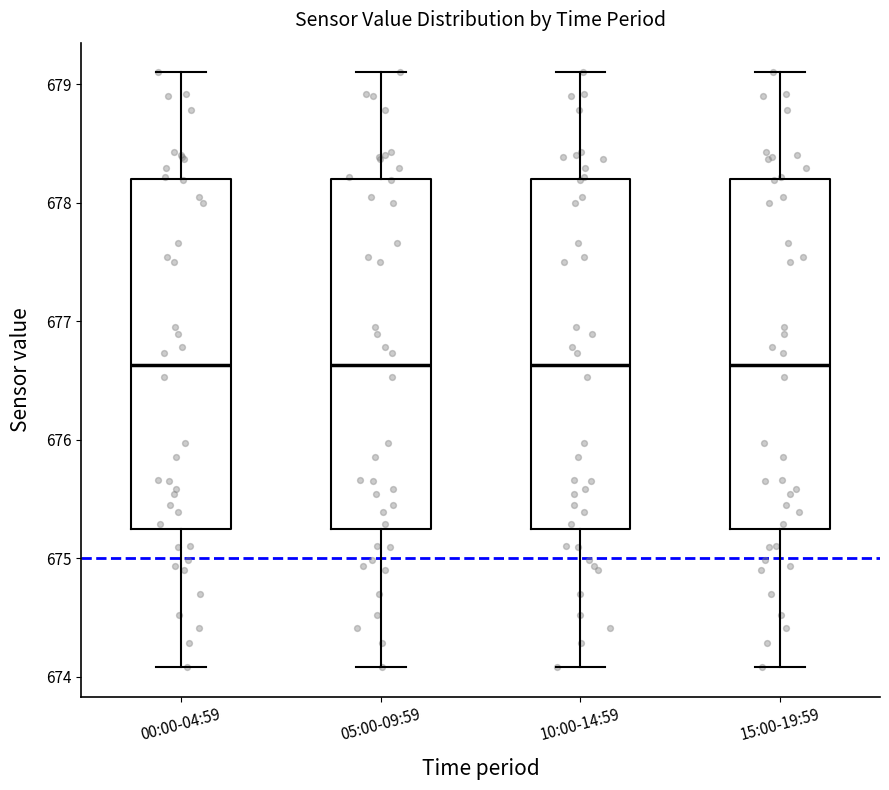

Where does the lower whisker of the box for 00:00-04:59 end on the y-axis? The values are not printed on the chart, so give them approximately, as read against the axis.

674.1